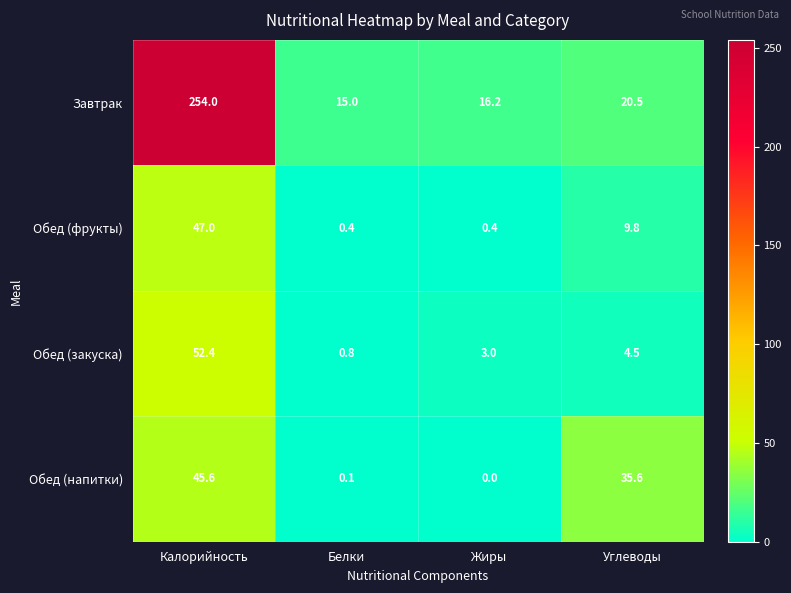

Reading left to right, transcribe all the data shown in this chart.

Завтрак: 254.0	15.0	16.2	20.5
Обед (фрукты): 47.0	0.4	0.4	9.8
Обед (закуска): 52.4	0.8	3.0	4.5
Обед (напитки): 45.6	0.1	0.0	35.6